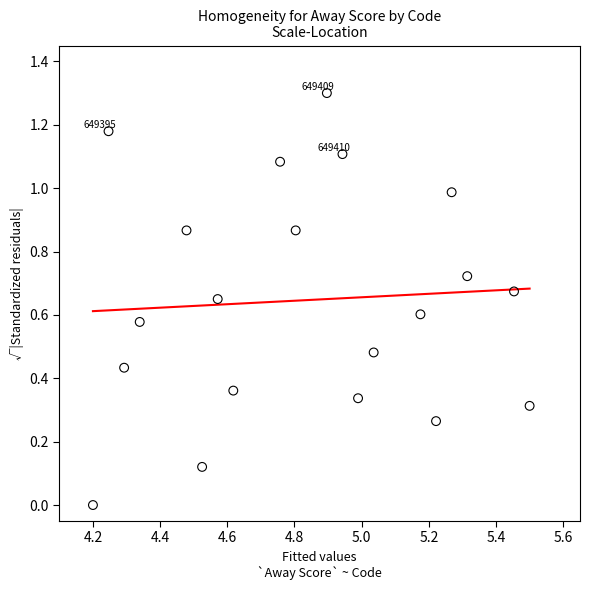

What is the range of X values (max minus min)?

1.3